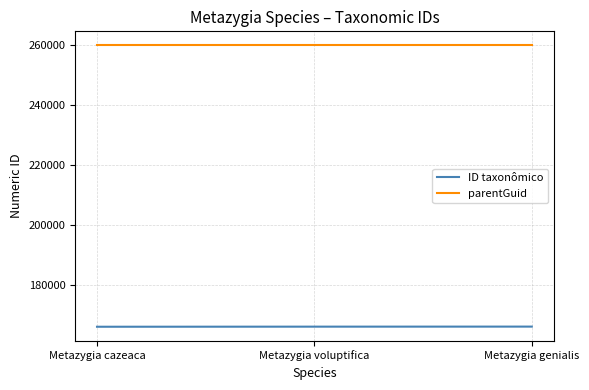

How many lines are shown in the chart?

2